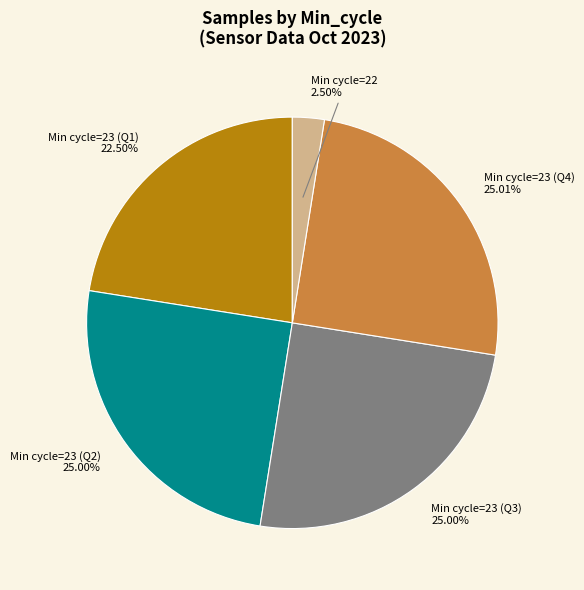

Does any single category account for the majority?

No